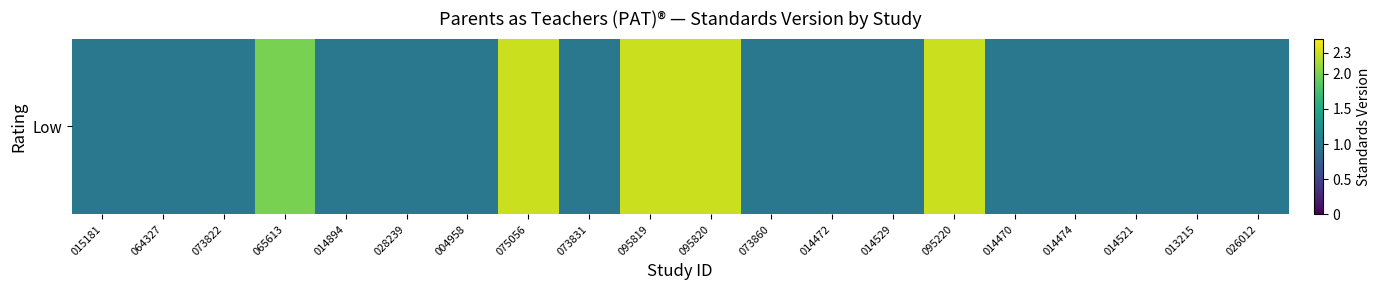

The value at 014470 is 1.0. True or false?

True